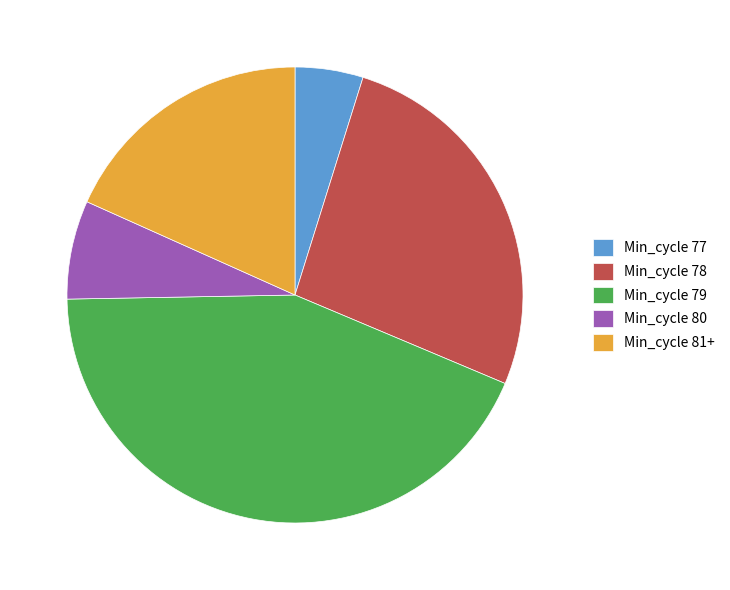

Approximately how many times larger is the value at Min_cycle 81+ compared to Min_cycle 78?

0.7